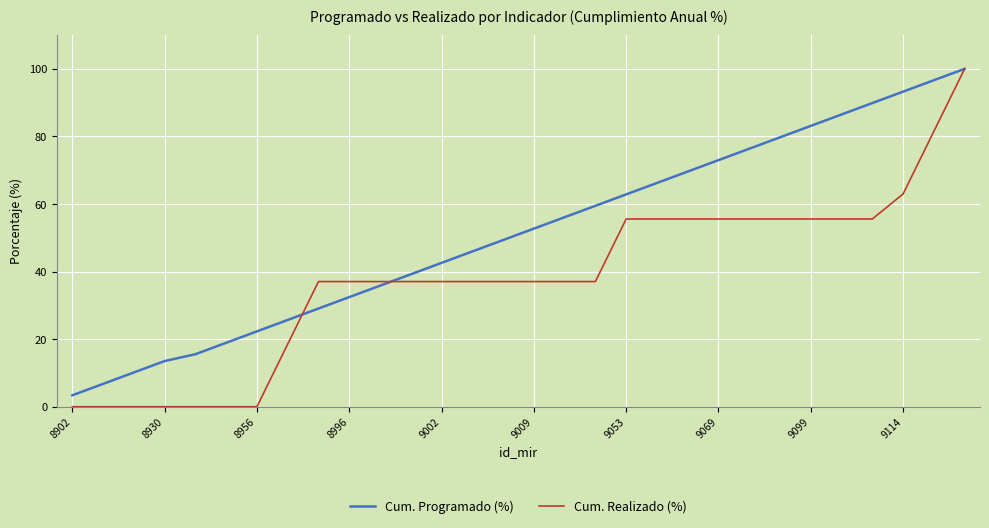

Which series has the widest spread of values?

Cum. Realizado (%)